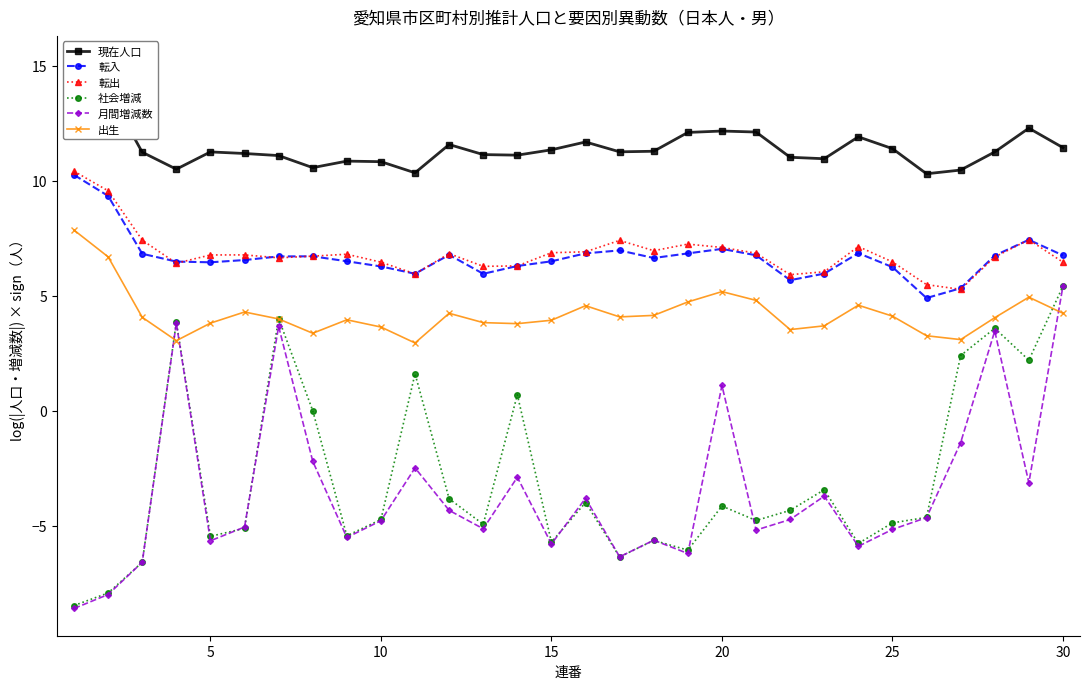

What is the maximum value for 転出?

10.4